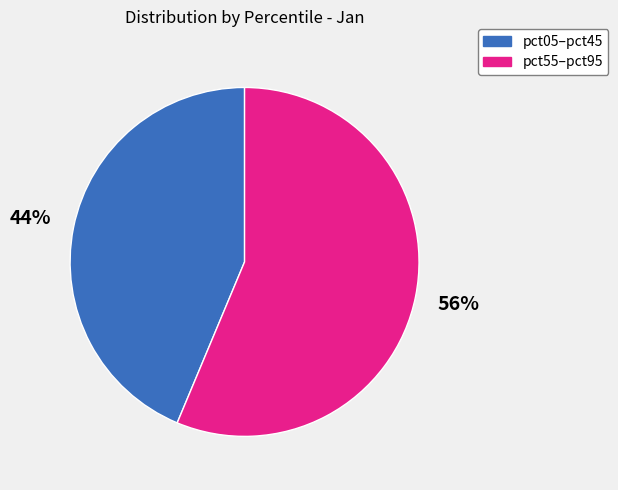

Is it true that pct05–pct45 is 44% of the pie?

True